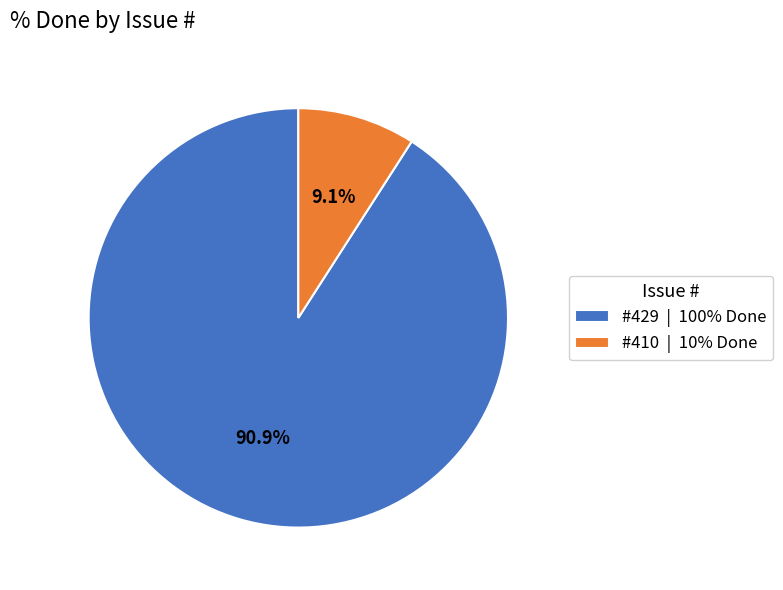

What percentage do #410 | 10% Done and #429 | 100% Done together represent?

100.0%